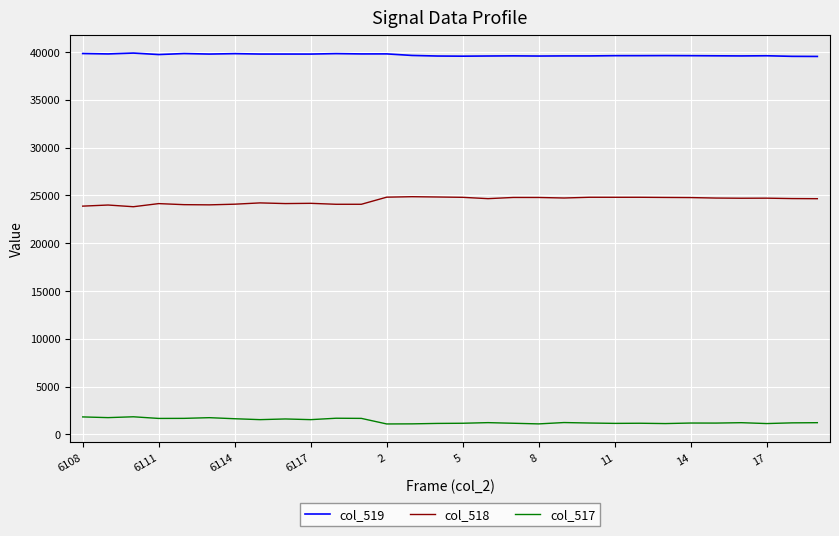

Does the chart have visible grid lines?

Yes